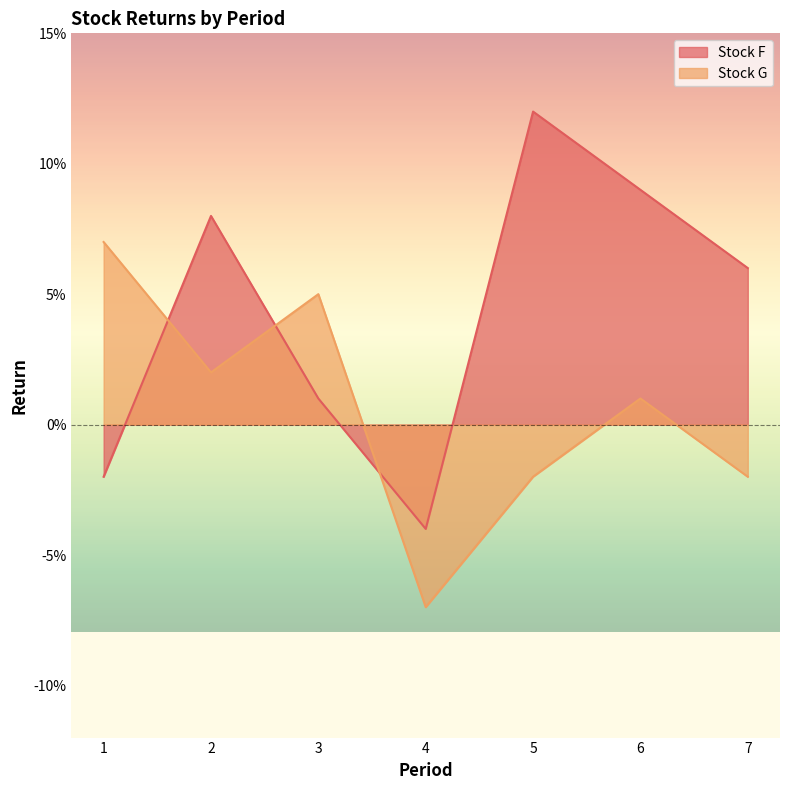

Does the chart have visible grid lines?

No